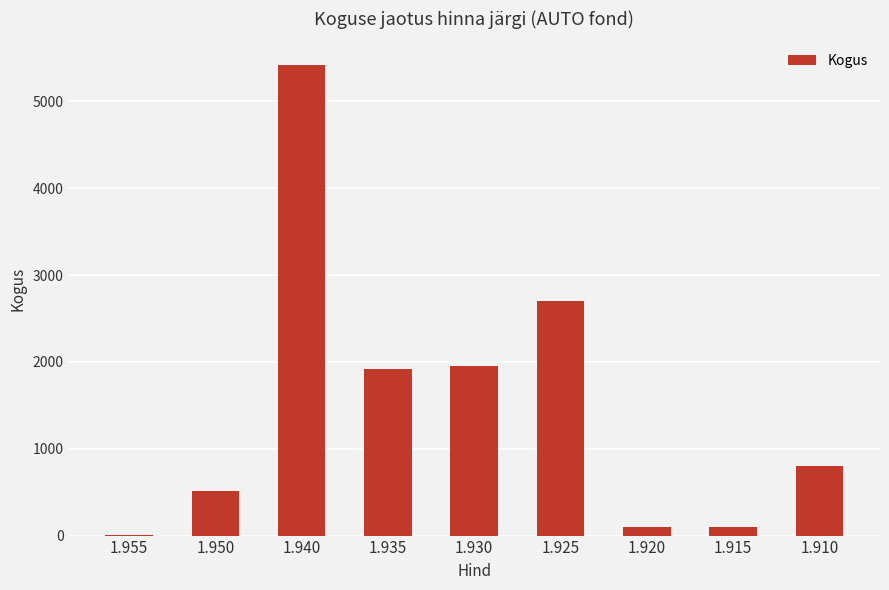

What is the sum of all values?

13508